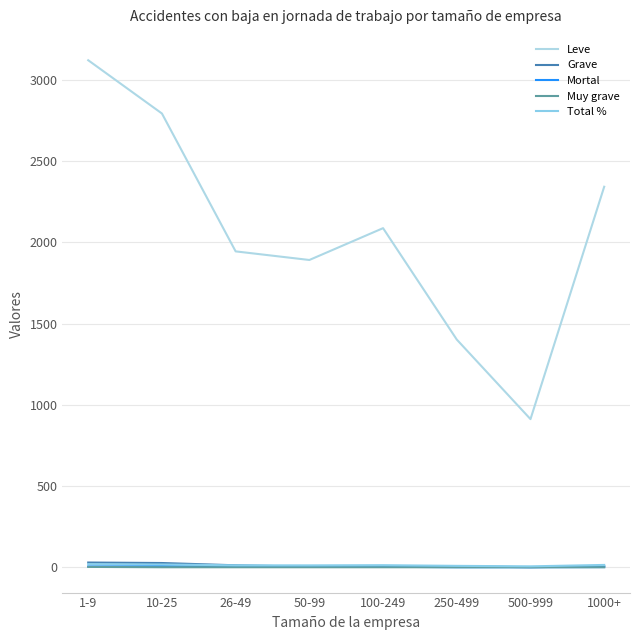

Reading right to left, list all the values displayed in this chart.

Leve: 1000+=2343.0	500-999=912.0	250-499=1402.0	100-249=2088.0	50-99=1892.0	26-49=1945.0	10-25=2794.0	1-9=3122.0
Grave: 1000+=7.0	500-999=0.0	250-499=6.0	100-249=4.0	50-99=3.0	26-49=12.0	10-25=26.0	1-9=29.0
Mortal: 1000+=1.0	500-999=0.0	250-499=0.0	100-249=3.0	50-99=2.0	26-49=4.0	10-25=7.0	1-9=5.0
Muy grave: 1000+=0.0	500-999=0.0	250-499=0.0	100-249=0.0	50-99=0.0	26-49=0.0	10-25=0.0	1-9=2.0
Total %: 1000+=14.2	500-999=5.5	250-499=8.5	100-249=12.6	50-99=11.4	26-49=11.8	10-25=17.0	1-9=19.0